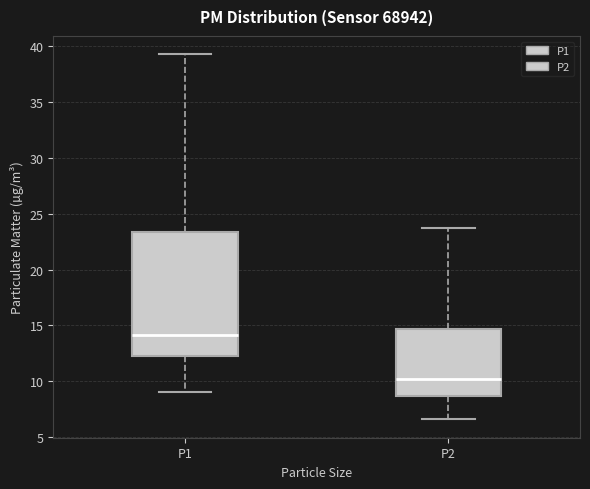

Which box's median line is the lowest?

P2